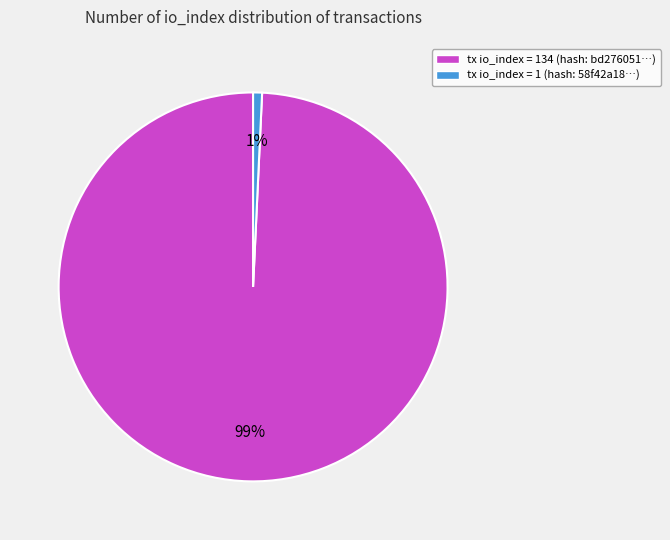

To the nearest percent, what is the average slice percentage?

50%